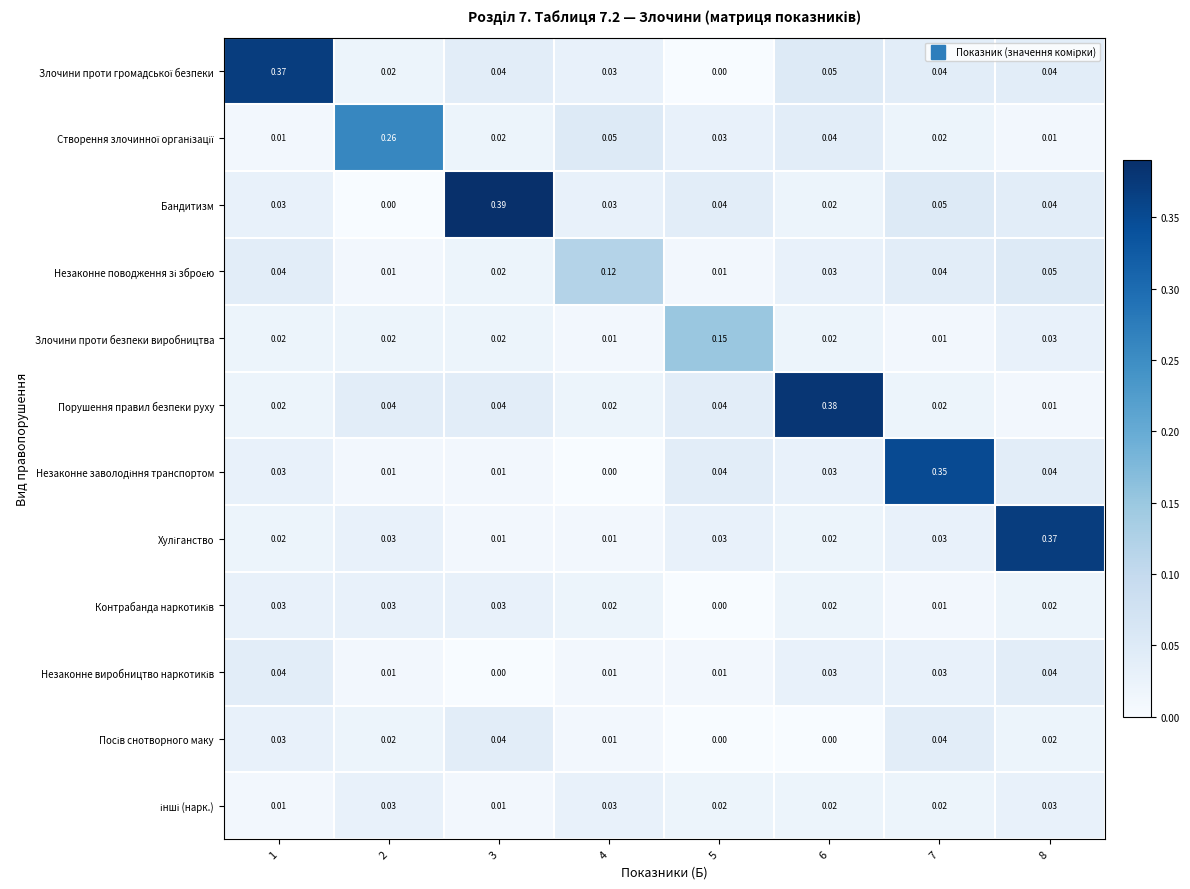

Which series has the widest spread of values?

Бандитизм